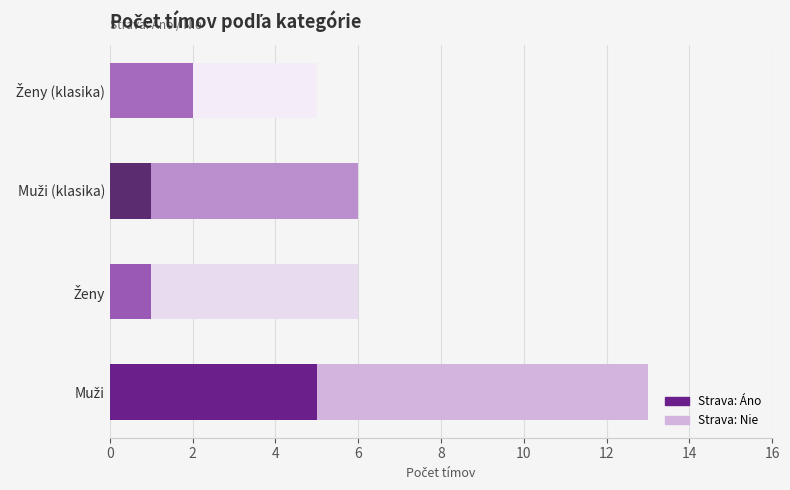

The Strava: Áno series shows 0 at Muži (klasika). True or false?

False